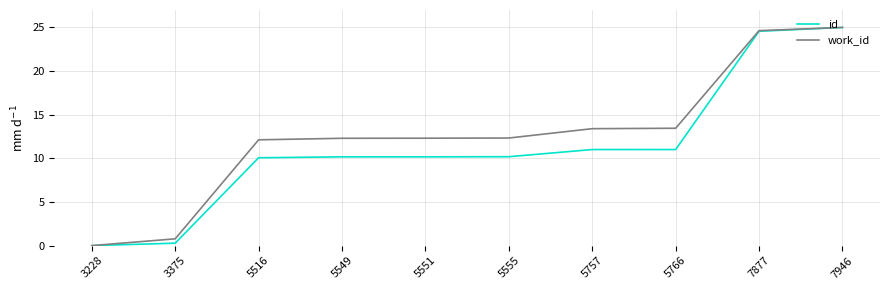

Which series has the largest total across all categories?

work_id